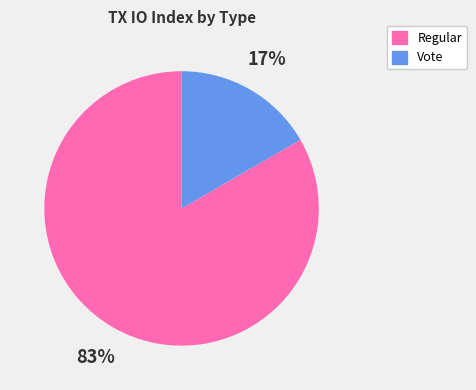

To the nearest percent, what is the average slice percentage?

50%